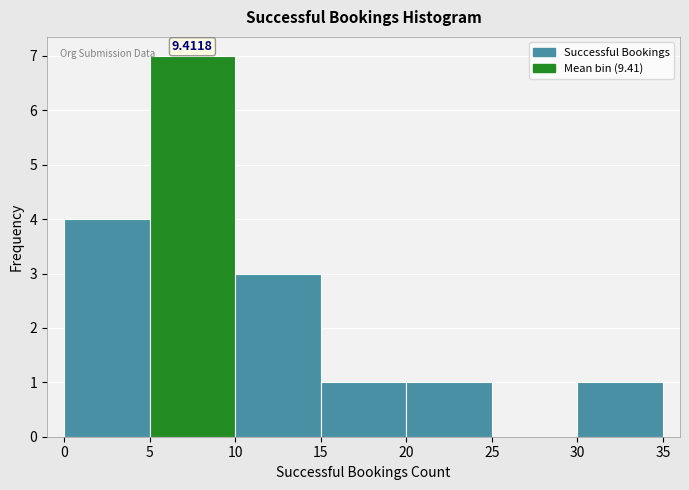

Which range on the x-axis has the tallest bar?

5 to 10